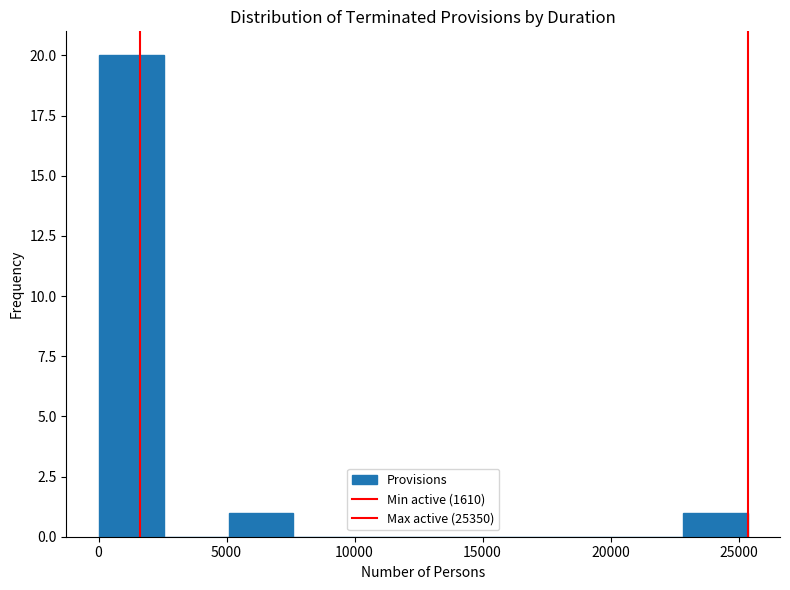

Reading left to right, list every bar in this chart as the range it spans on the x-axis followed by its height. Neither the bar edges nor the heights are printed on the chart, so give them approximately, as read against the axes.

0 to 2500: 20
2500 to 5000: 0
5000 to 7500: 1
7500 to 10000: 0
10000 to 12500: 0
12500 to 15000: 0
15000 to 17500: 0
17500 to 20500: 0
20500 to 23000: 0
23000 to 25500: 1